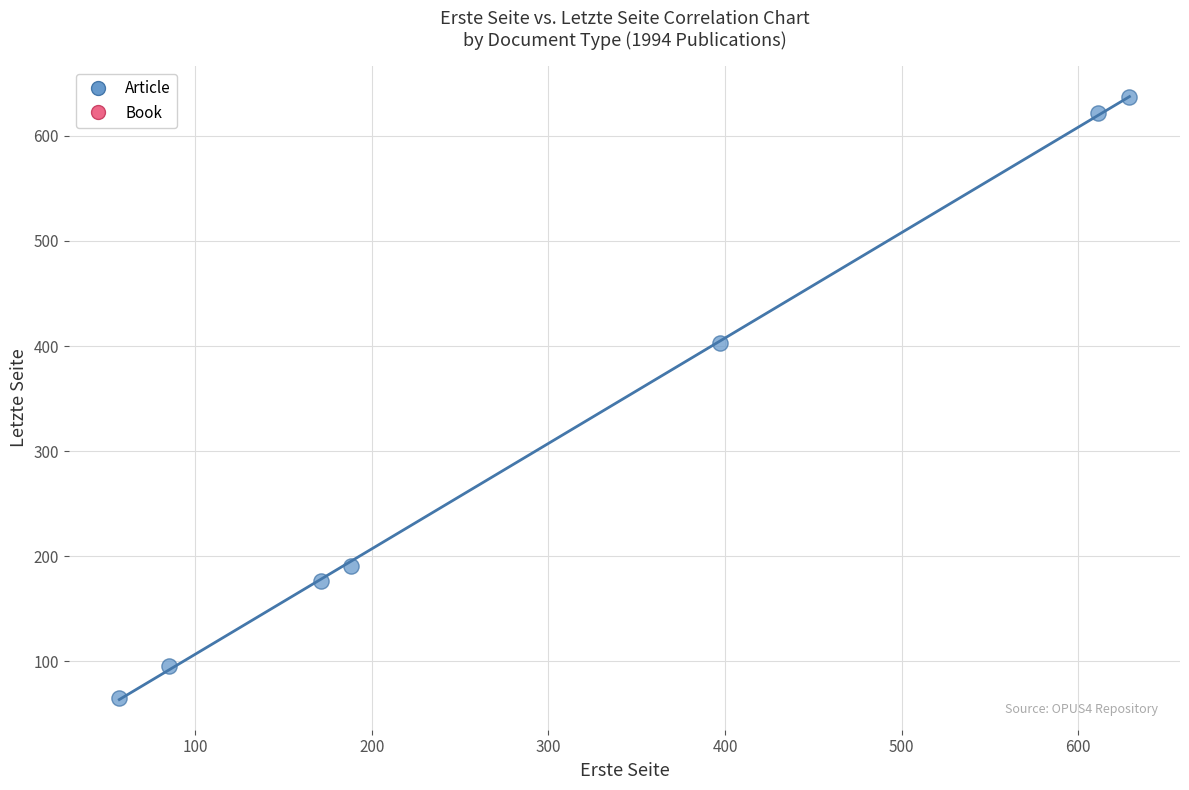

What is the average X value?

305